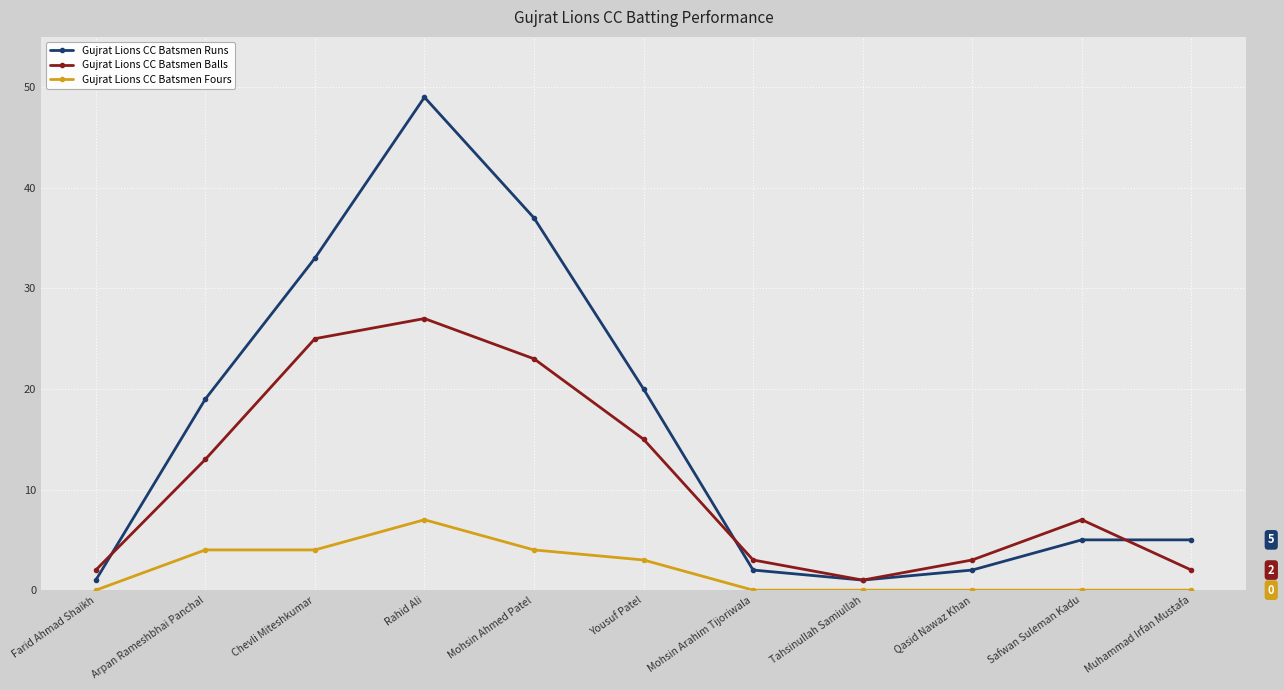

True or false: Gujrat Lions CC Batsmen Balls has more than 1 points higher than both neighbors.

True